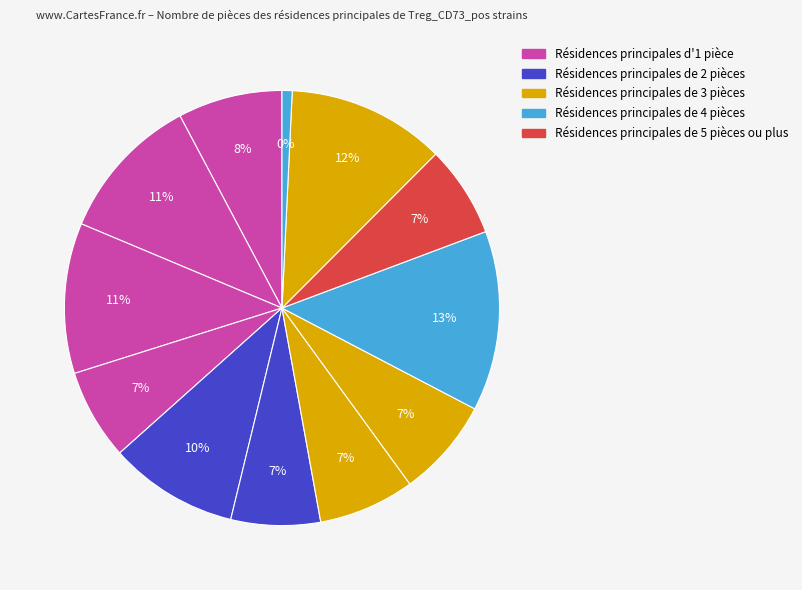

How many segments does this pie chart have?

12